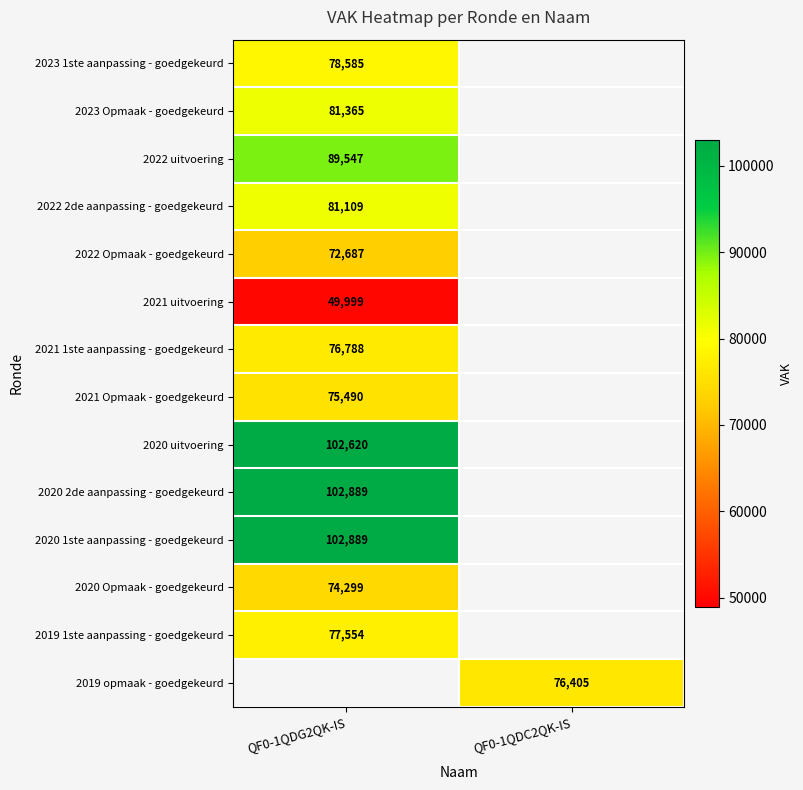

Between QF0-1QDC2QK-IS and QF0-1QDG2QK-IS, which is larger?

QF0-1QDG2QK-IS